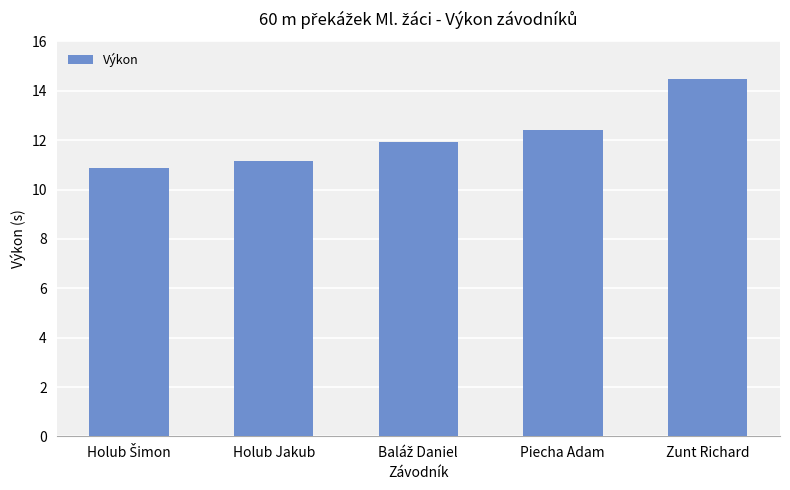

True or false: the data shows 12.4 at Piecha Adam.

True